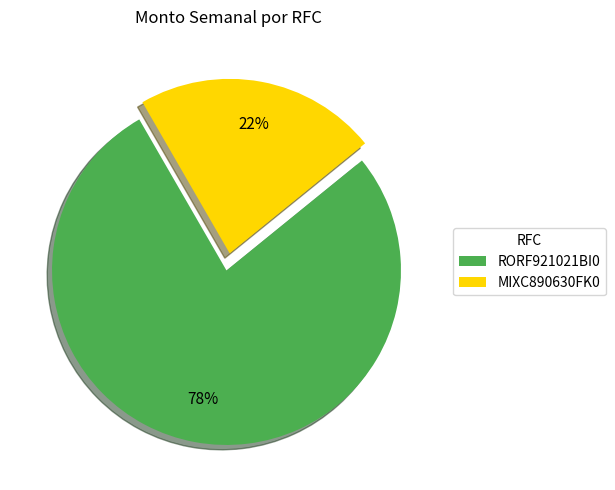

To the nearest percent, what portion does MIXC890630FK0 represent?

22%